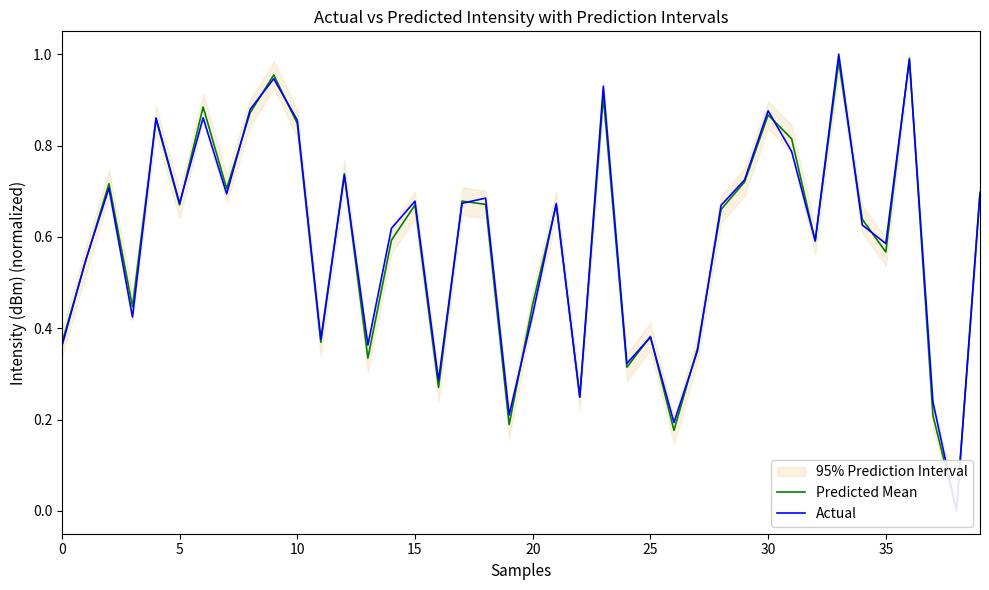

How many values in the Predicted Mean series exceed 0?

39